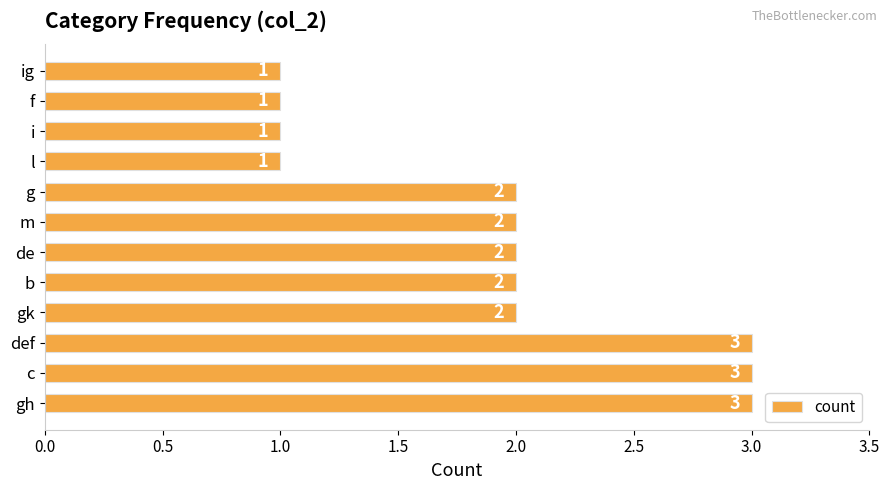

Count the values in the range 1 to 3.

12